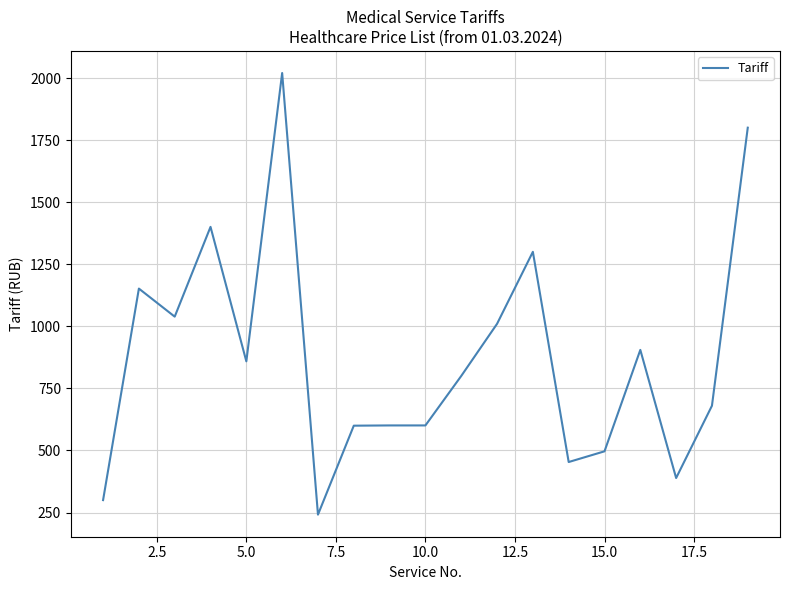

What is the minimum value shown in the chart?

241.5